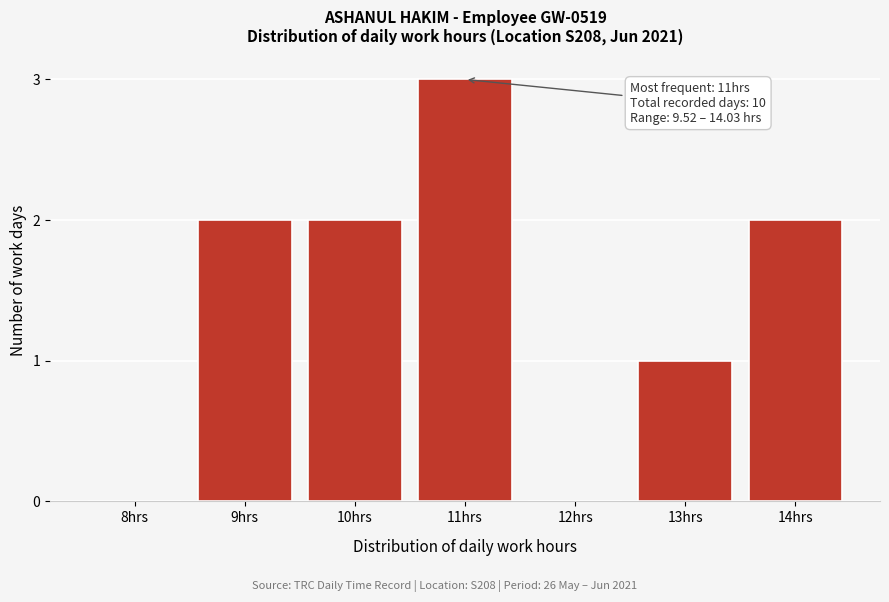

Reading right to left, what are all the values shown in this chart?

14hrs=2	13hrs=1	12hrs=0	11hrs=3	10hrs=2	9hrs=2	8hrs=0